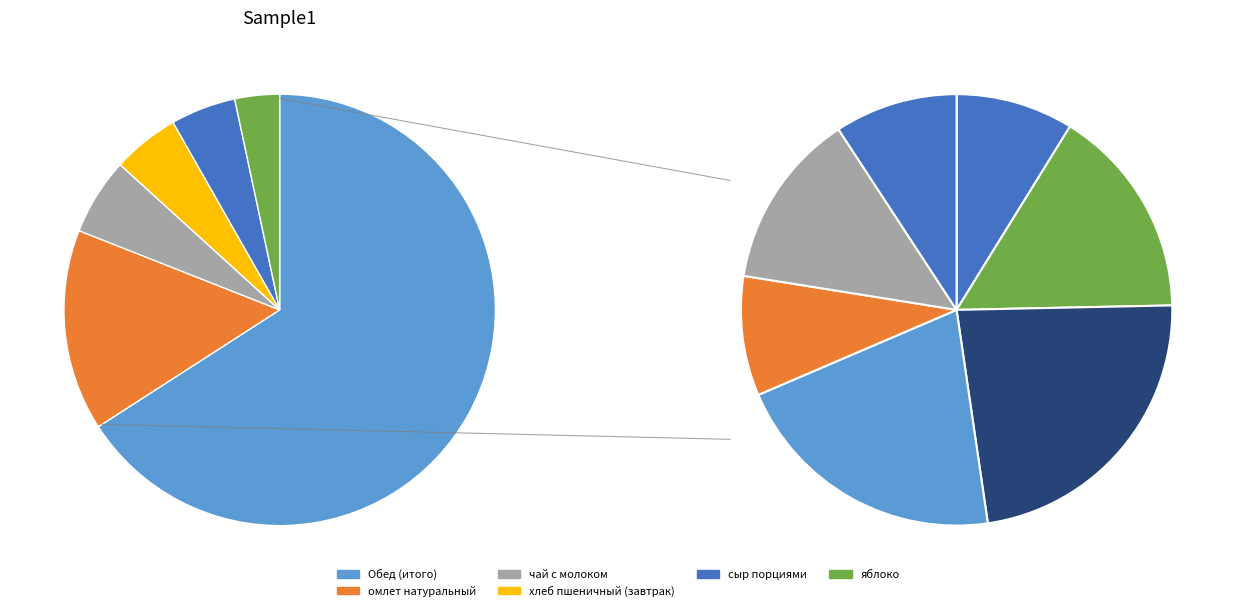

The омлет натуральный slice represents 15% of the pie. True or false?

True